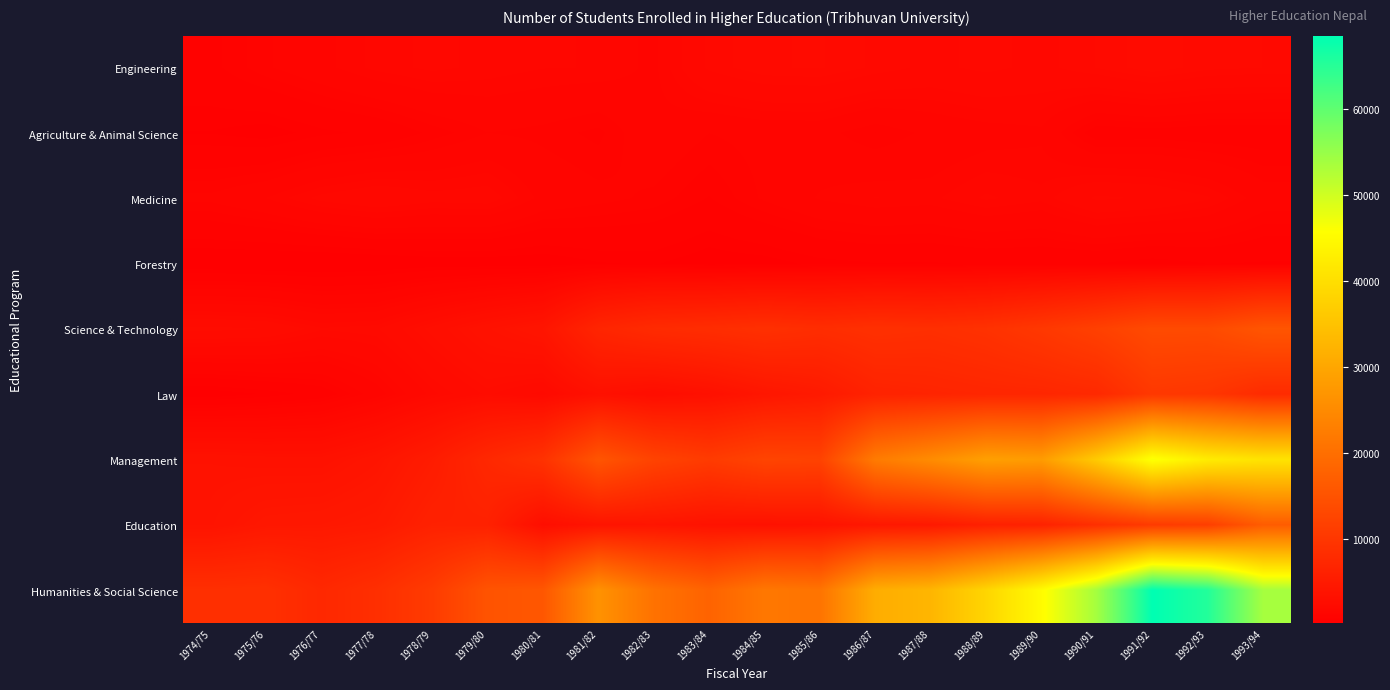

Reading left to right, what are all the values shown in this chart?

Engineering: 1974/75=765	1975/76=1064	1976/77=1296	1977/78=1549	1978/79=1673	1979/80=1584	1980/81=1504	1981/82=1491	1982/83=1314	1983/84=1940	1984/85=2148	1985/86=2180	1986/87=1997	1987/88=1837	1988/89=1952	1989/90=1831	1990/91=2039	1991/92=2268	1992/93=2080	1993/94=2029
Agriculture & Animal Science: 1974/75=419	1975/76=326	1976/77=510	1977/78=608	1978/79=874	1979/80=1094	1980/81=1040	1981/82=914	1982/83=1306	1983/84=1097	1984/85=1176	1985/86=1176	1986/87=956	1987/88=1151	1988/89=1252	1989/90=1318	1990/91=684	1991/92=721	1992/93=674	1993/94=675
Medicine: 1974/75=1149	1975/76=1363	1976/77=1697	1977/78=1869	1978/79=1717	1979/80=1753	1980/81=1293	1981/82=1163	1982/83=1053	1983/84=817	1984/85=1130	1985/86=1385	1986/87=1503	1987/88=1458	1988/89=1658	1989/90=1540	1990/91=1943	1991/92=1863	1992/93=1655	1993/94=1238
Forestry: 1974/75=215	1975/76=182	1976/77=161	1977/78=207	1978/79=286	1979/80=283	1980/81=277	1981/82=412	1982/83=445	1983/84=299	1984/85=333	1985/86=489	1986/87=553	1987/88=541	1988/89=587	1989/90=577	1990/91=561	1991/92=454	1992/93=563	1993/94=541
Science & Technology: 1974/75=2508	1975/76=2422	1976/77=2057	1977/78=2136	1978/79=2786	1979/80=3467	1980/81=4043	1981/82=6903	1982/83=7917	1983/84=8281	1984/85=8825	1985/86=8308	1986/87=8844	1987/88=8611	1988/89=9119	1989/90=10243	1990/91=11712	1991/92=13567	1992/93=13500	1993/94=15449
Law: 1974/75=284	1975/76=444	1976/77=660	1977/78=1228	1978/79=1966	1979/80=2478	1980/81=2066	1981/82=3214	1982/83=2654	1983/84=3184	1984/85=4209	1985/86=4907	1986/87=6425	1987/88=6703	1988/89=7006	1989/90=7109	1990/91=7539	1991/92=10268	1992/93=9882	1993/94=7961
Management: 1974/75=3482	1975/76=3354	1976/77=3329	1977/78=3977	1978/79=5242	1979/80=7374	1980/81=9182	1981/82=15406	1982/83=12195	1983/84=10783	1984/85=12403	1985/86=12067	1986/87=22196	1987/88=25223	1988/89=28736	1989/90=28061	1990/91=36468	1991/92=46335	1992/93=42327	1993/94=40816
Education: 1974/75=3726	1975/76=4449	1976/77=4570	1977/78=4884	1978/79=6198	1979/80=6178	1980/81=2826	1981/82=3870	1982/83=4019	1983/84=3535	1984/85=3407	1985/86=3630	1986/87=4471	1987/88=4748	1988/89=6032	1989/90=6372	1990/91=8677	1991/92=10730	1992/93=11396	1993/94=16664
Humanities & Social Science: 1974/75=8643	1975/76=8835	1976/77=7400	1977/78=8604	1978/79=10854	1979/80=15186	1980/81=15715	1981/82=26337	1982/83=20619	1983/84=17918	1984/85=21552	1985/86=20880	1986/87=31180	1987/88=32695	1988/89=38320	1989/90=45149	1990/91=53839	1991/92=68520	1992/93=65384	1993/94=53679